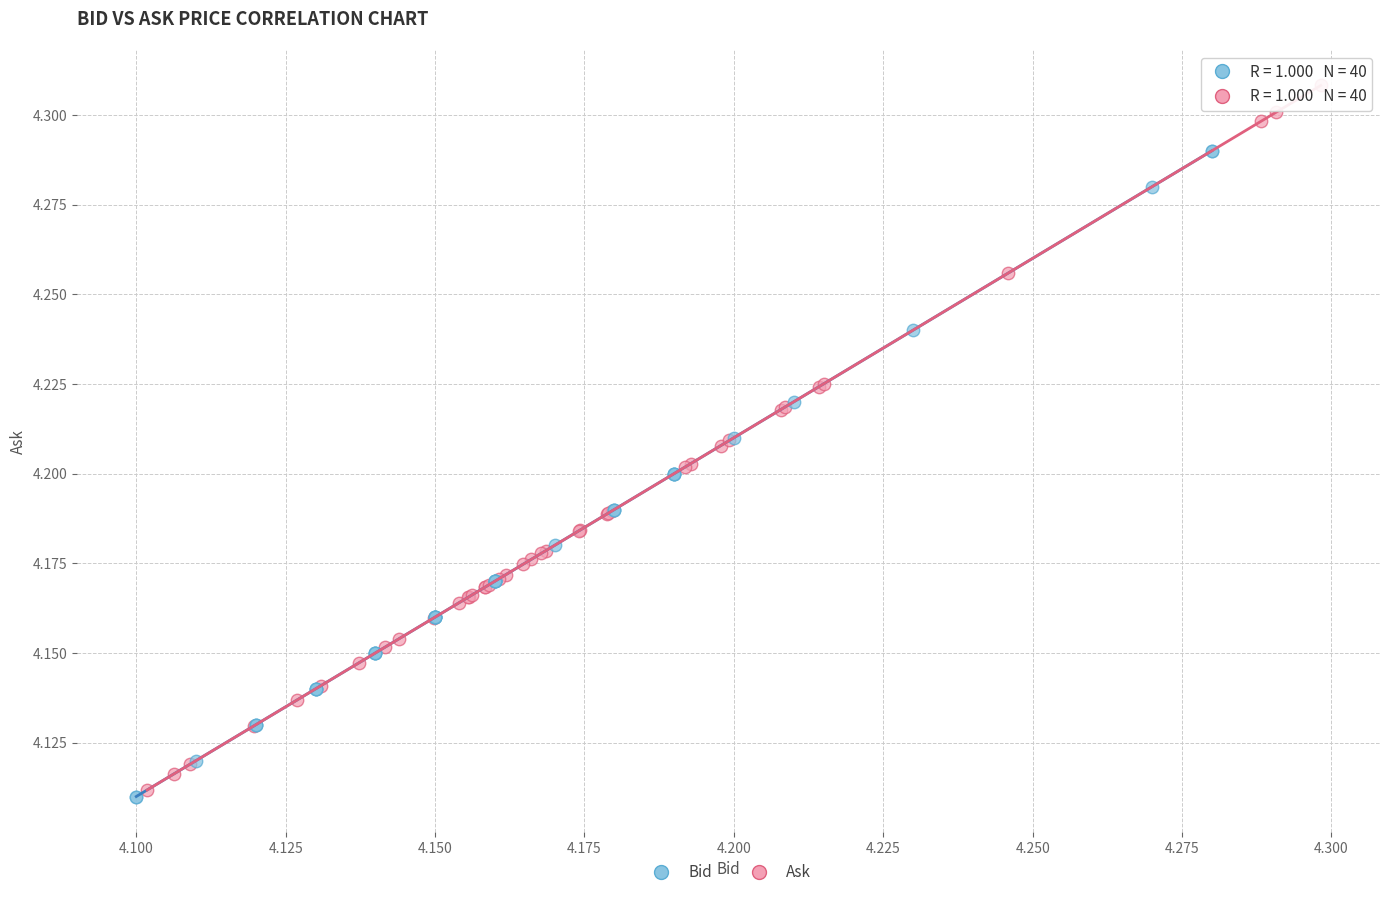

Which series contains the highest Y value?

Ask